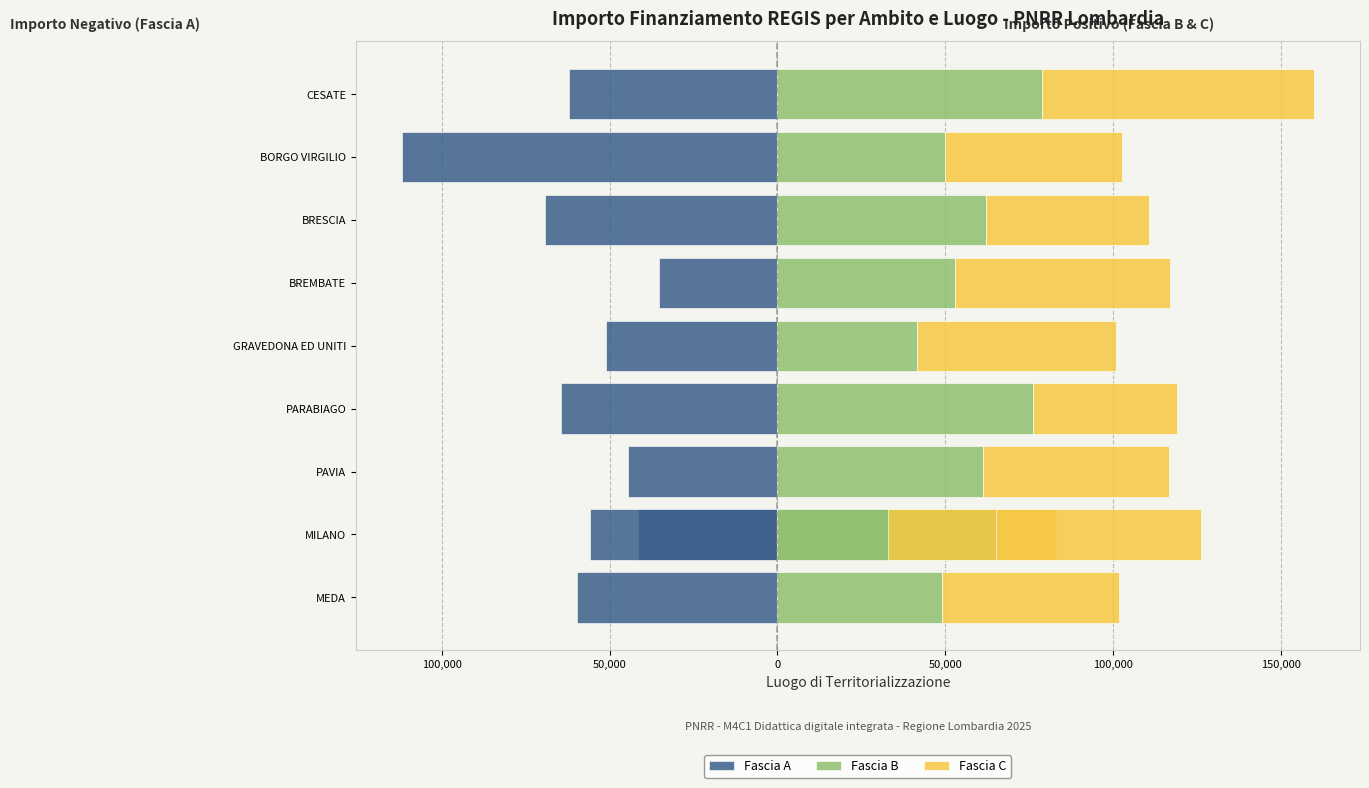

What are all the series names shown in the legend?

Fascia A, Fascia B, Fascia C